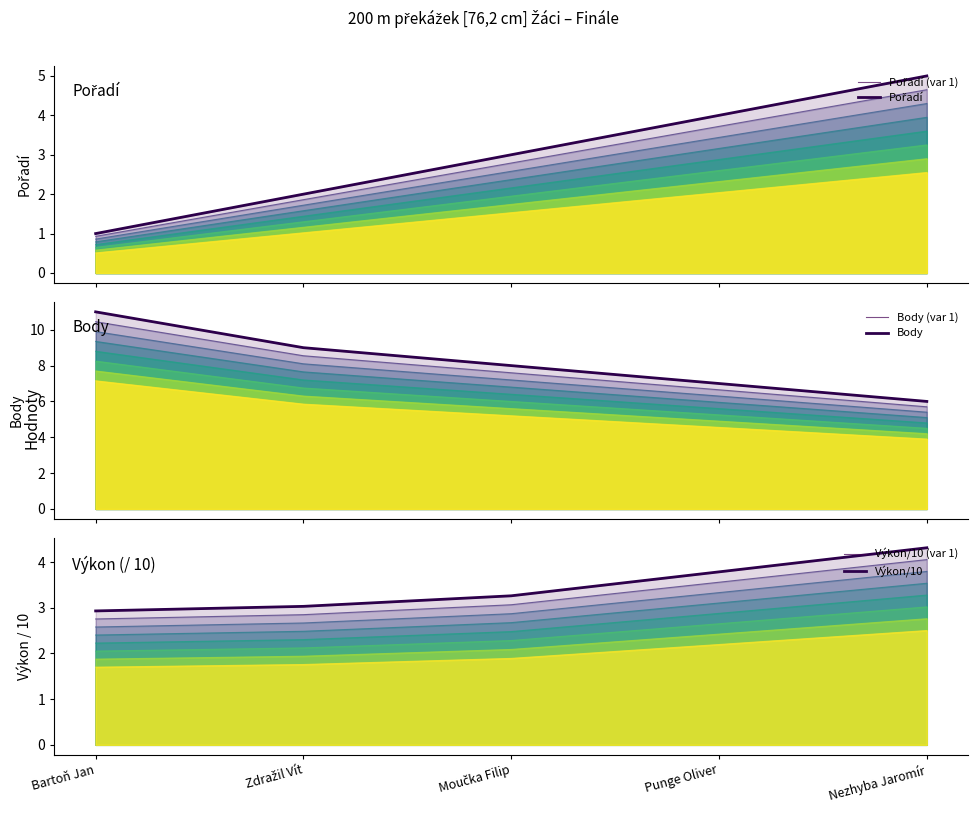

What is the highest value of the Výkon/10 (var 1) series?

4.3